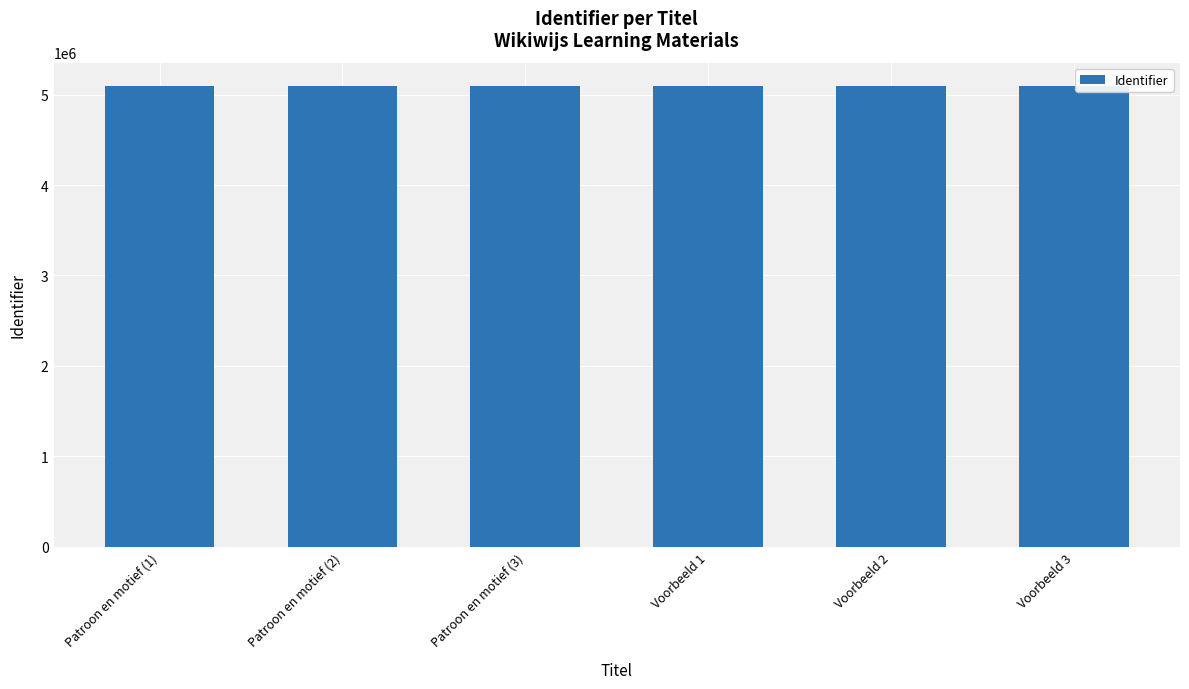

What is the label of the 4th bar from the left?

Voorbeeld 1